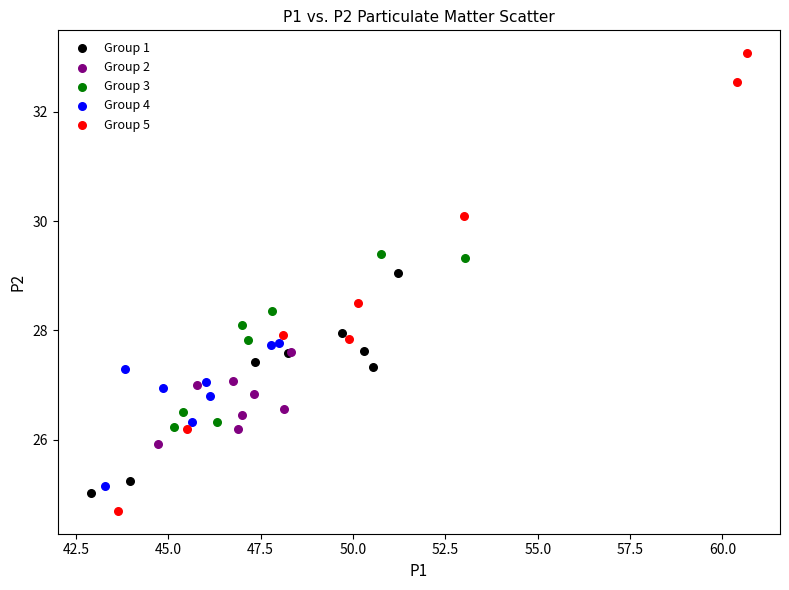

What are all the series names shown in the legend?

Group 1, Group 2, Group 3, Group 4, Group 5